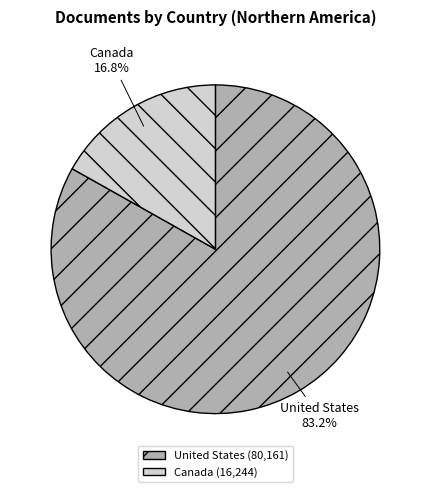

How many segments does this pie chart have?

2